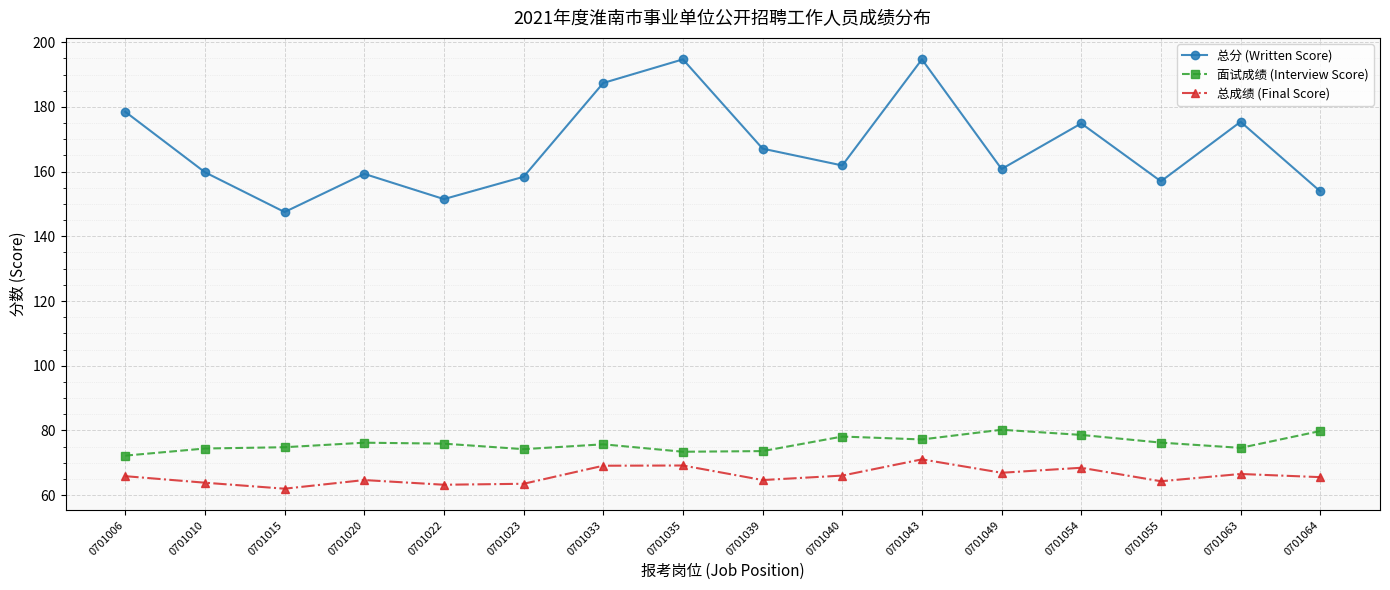

What is the value of the 总成绩 (Final Score) point at the 9th from the left?

64.7